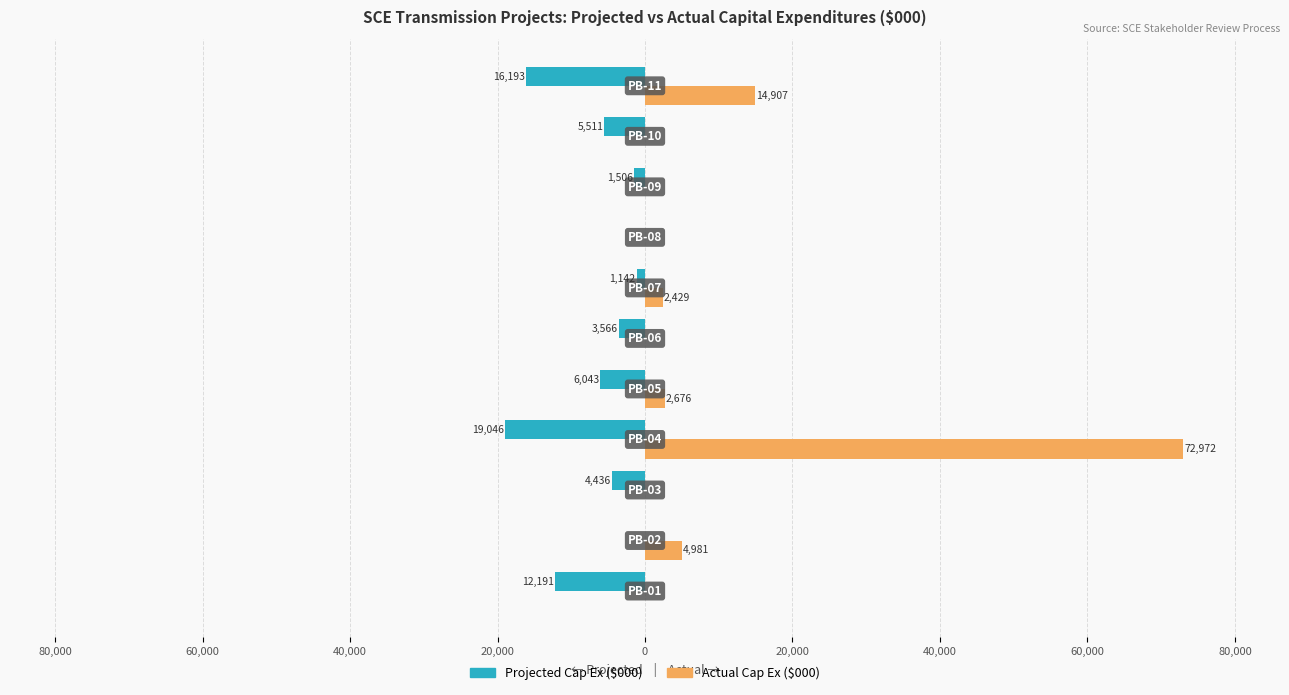

What is the maximum value shown in the chart?

72972.3